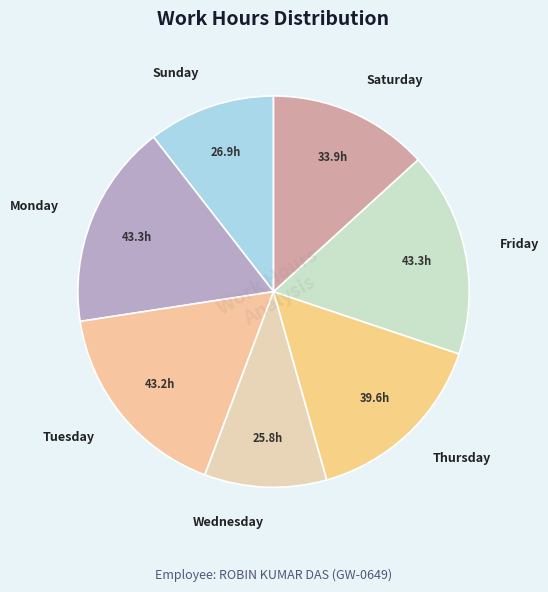

Does any single category account for the majority?

No